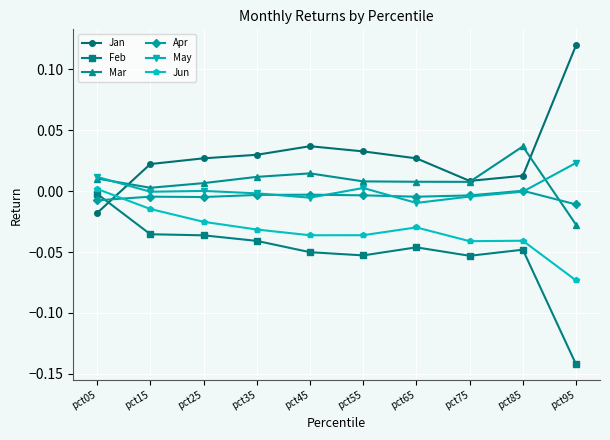

After their last crossing, which series has the higher values: May or Jan?

Jan